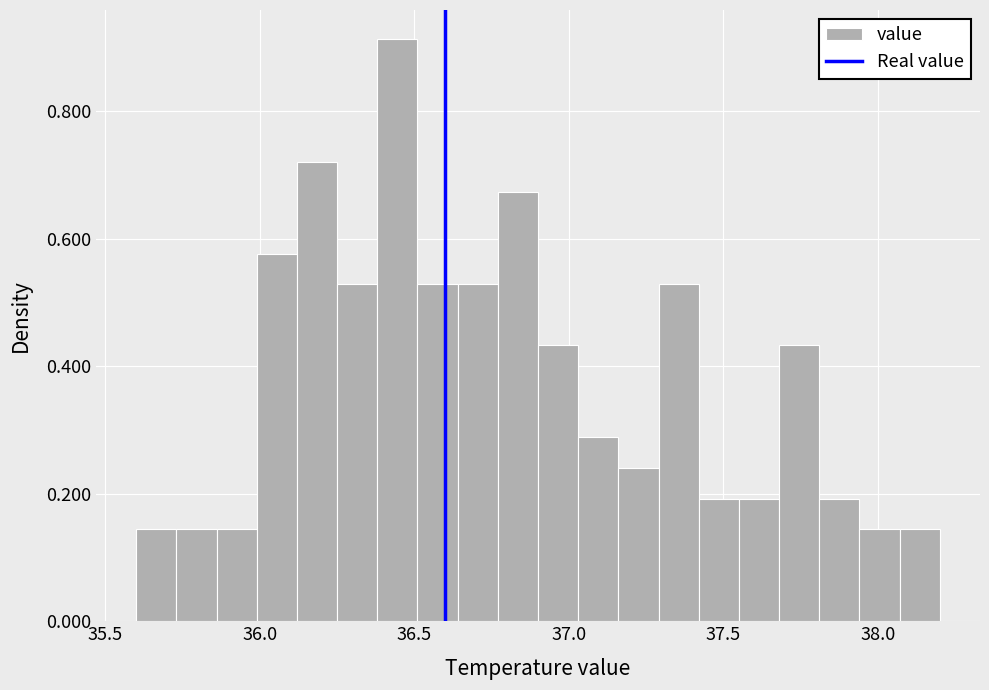

Read against the x-axis, roughly where is the centre of the tallest bar?

36.45